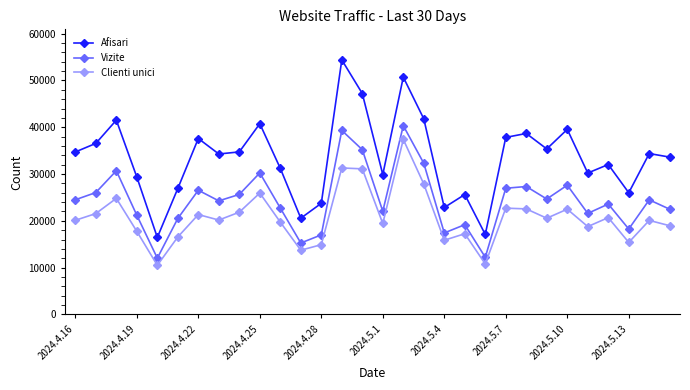

Rank the series by their average value, from lowest to highest.

Clienti unici, Vizite, Afisari